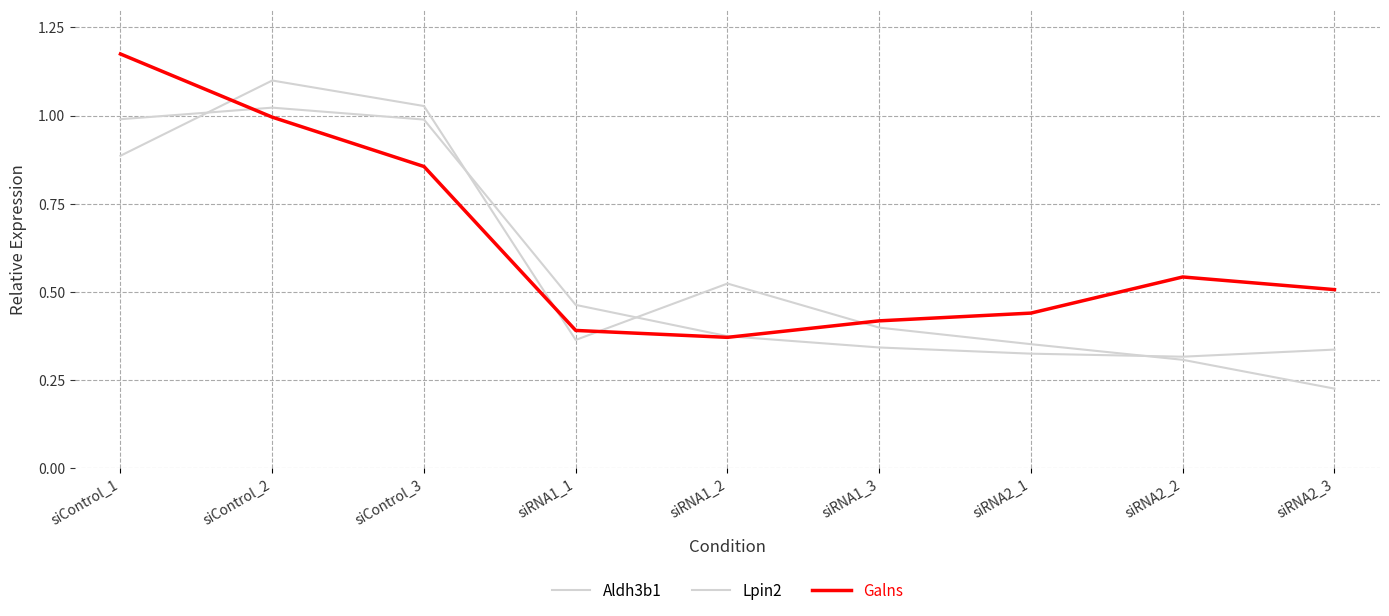

Which series has the largest total across all categories?

Galns